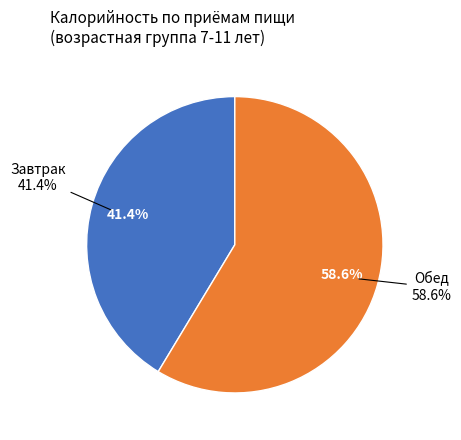

Approximately how many times larger is the value at Завтрак compared to Обед?

0.7